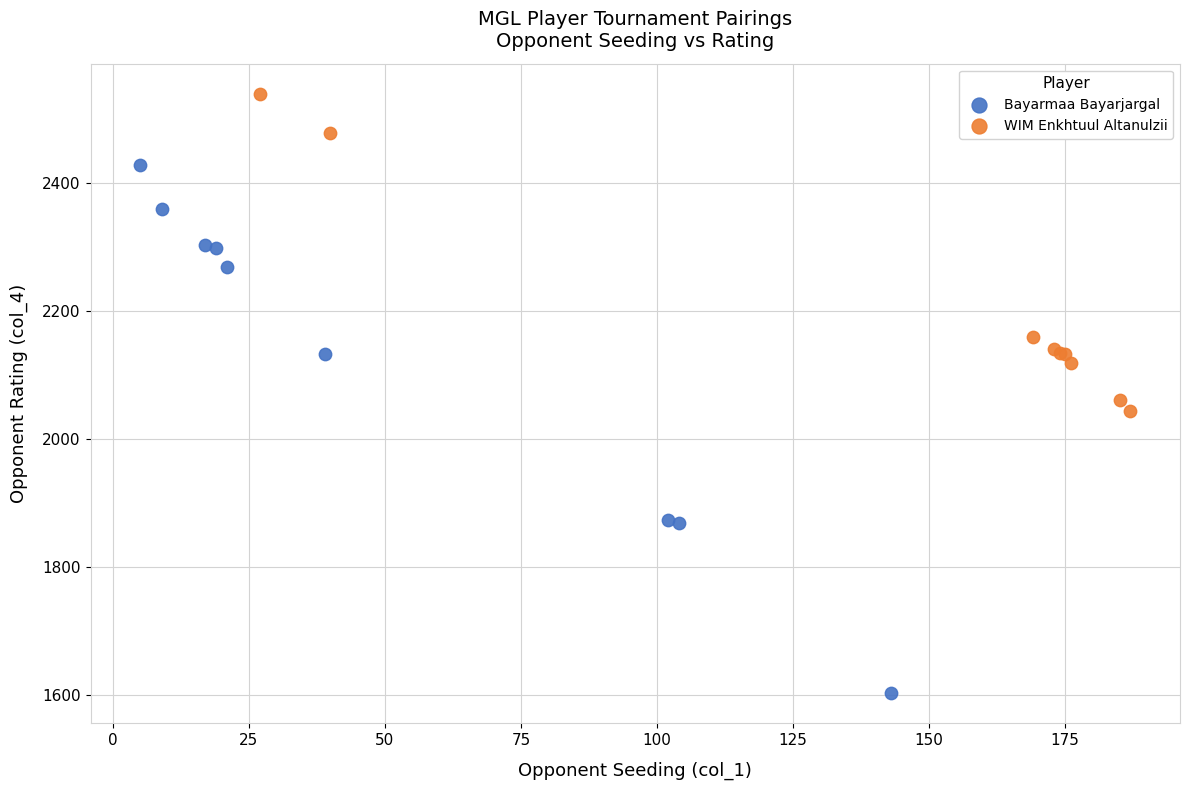

Which series contains the lowest Y value?

Bayarmaa Bayarjargal